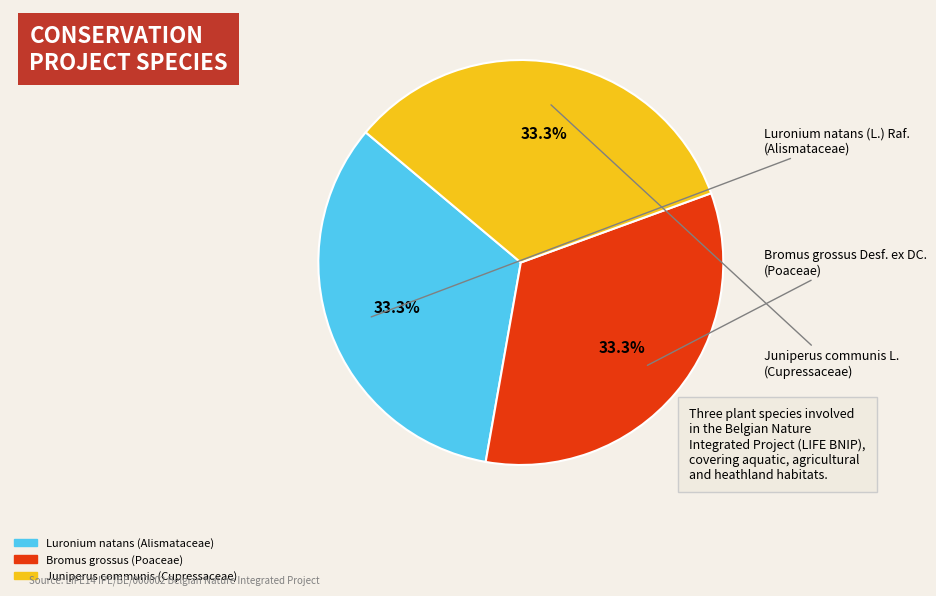

Does any single category account for the majority?

No